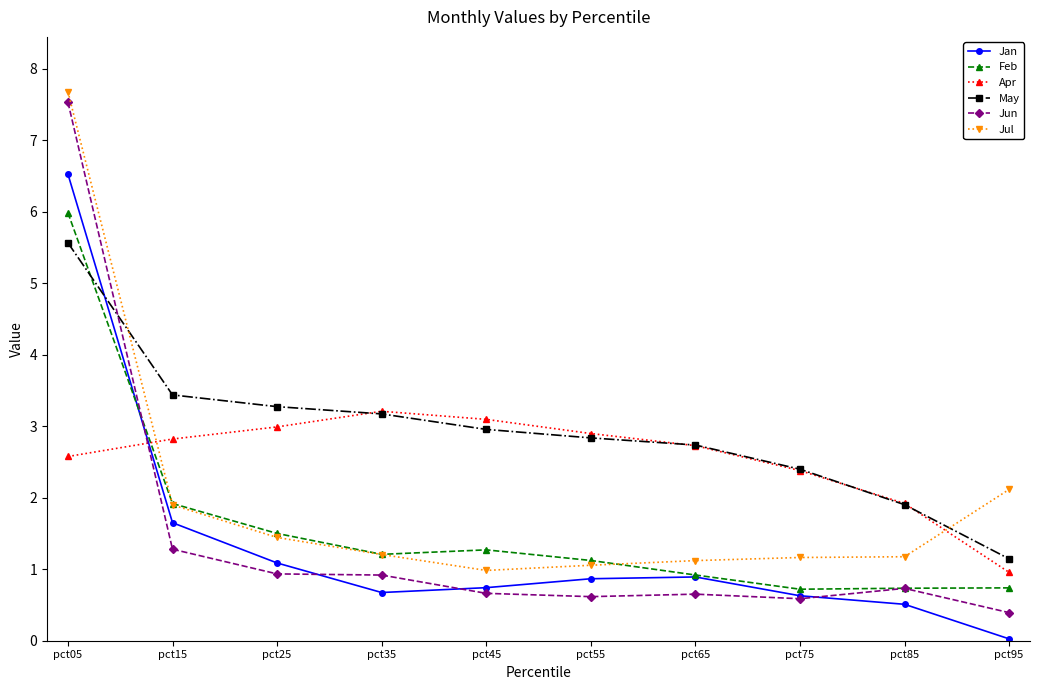

What is the difference between the highest and lowest values at pct55?

2.3